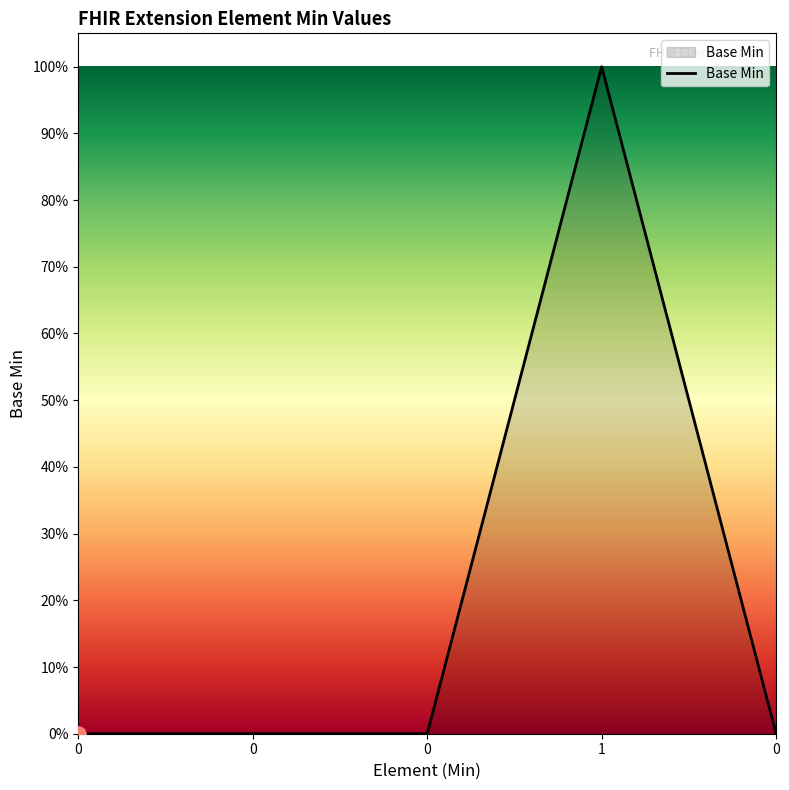

Which has a higher value, 0 or 1?

1